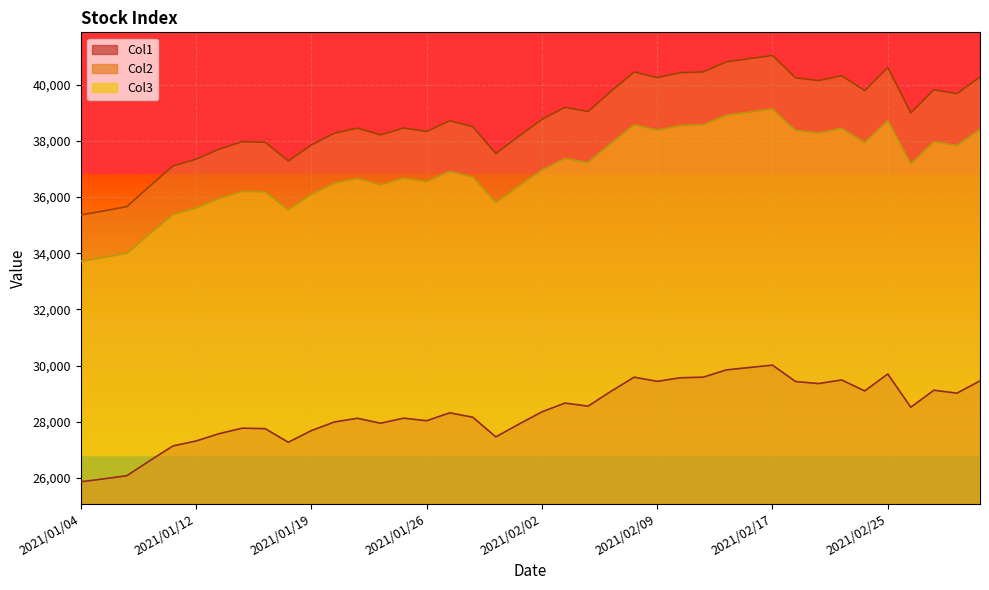

The value of Col3 at 2021/01/15 is 36179.4. True or false?

True